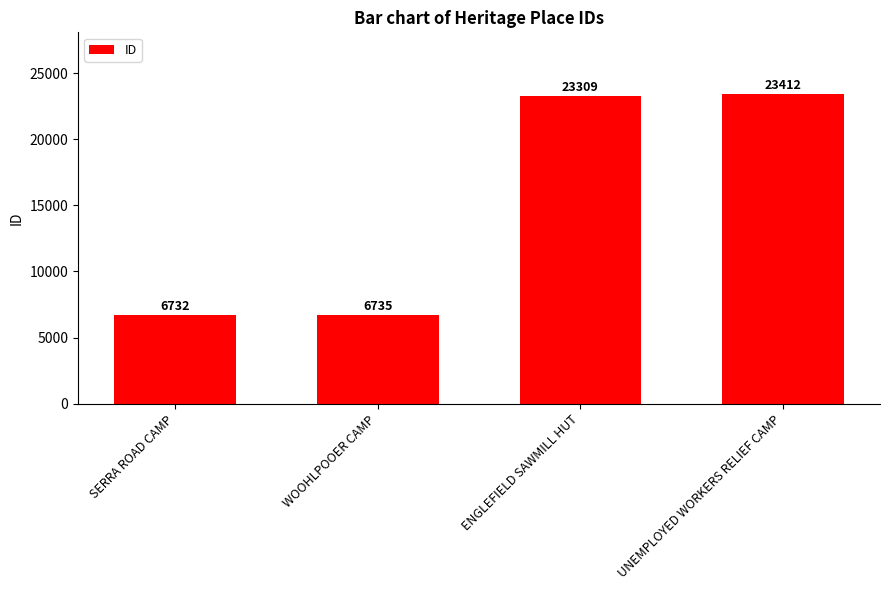

At which category does the chart reach its peak across all series?

UNEMPLOYED WORKERS RELIEF CAMP